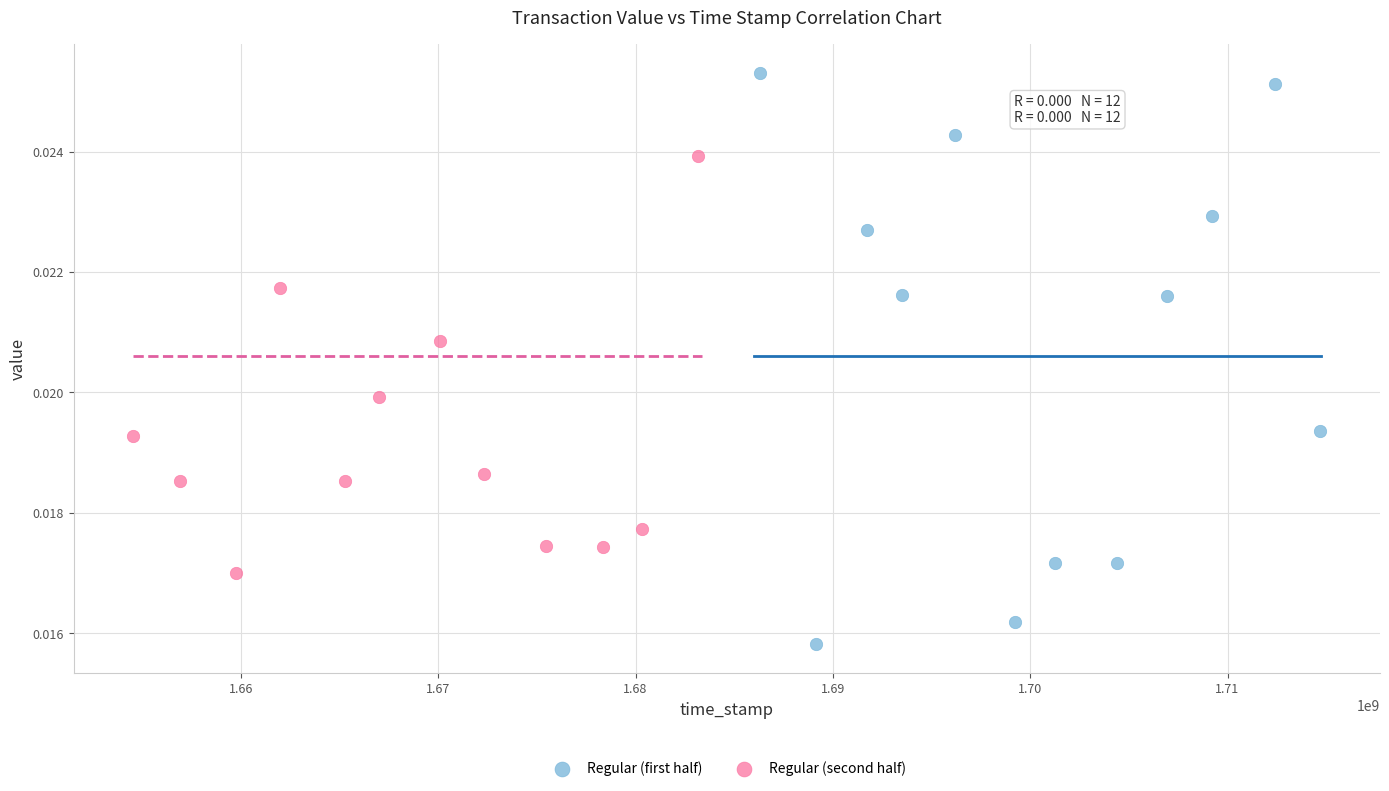

Which series contains the lowest Y value?

Regular (first half)